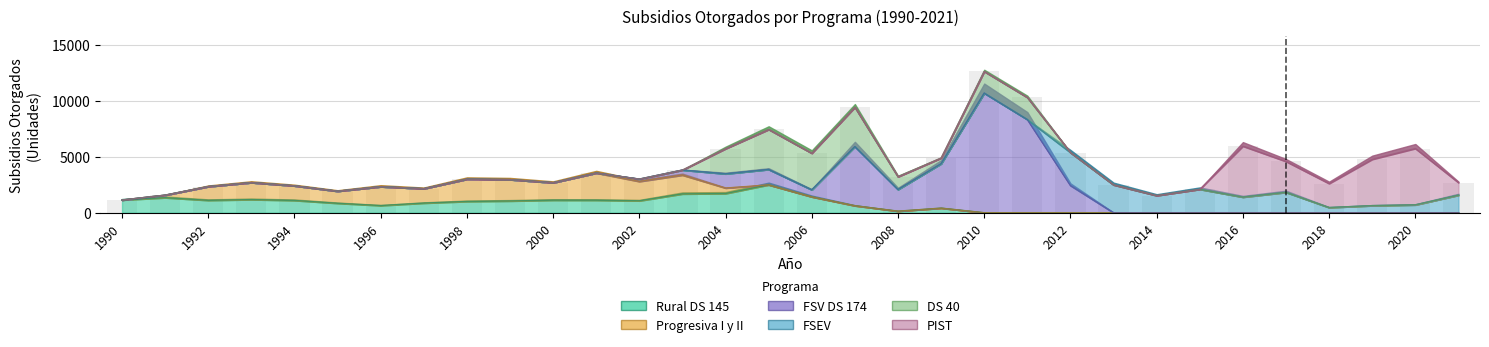

Which category has the highest value in the Rural DS 145 series?

2005